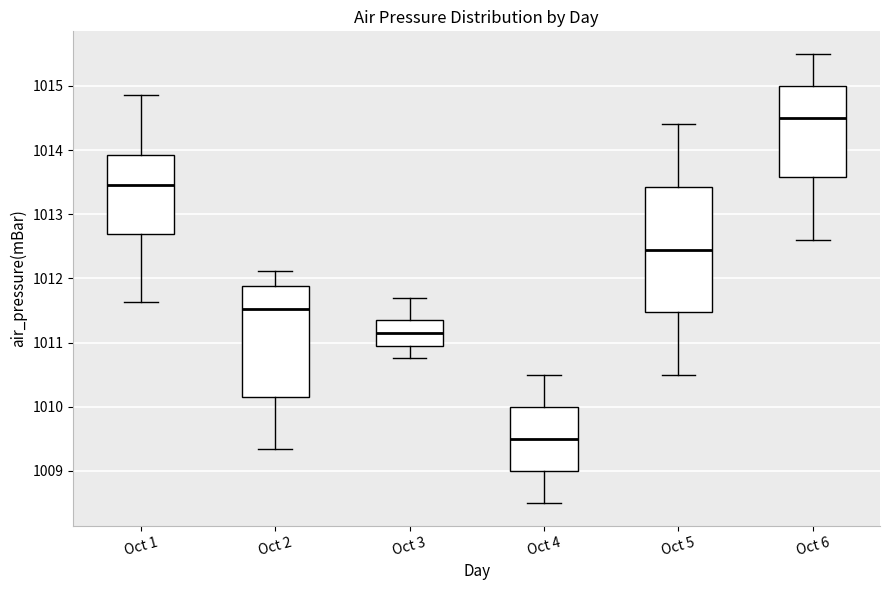

Reading left to right, transcribe this box plot: for each box, give where its median line is, the range the box spans, and where its two whiskers end, as read against the y-axis. The values are not printed on the chart, so give them approximately, as read against the axis.

Oct 1: median 1013.5, box 1012.7 to 1013.9, whiskers 1011.6 to 1014.9
Oct 2: median 1011.5, box 1010.2 to 1011.9, whiskers 1009.4 to 1012.1
Oct 3: median 1011.2, box 1011.0 to 1011.3, whiskers 1010.8 to 1011.7
Oct 4: median 1009.5, box 1009.0 to 1010.0, whiskers 1008.5 to 1010.5
Oct 5: median 1012.5, box 1011.5 to 1013.4, whiskers 1010.5 to 1014.4
Oct 6: median 1014.5, box 1013.6 to 1015.0, whiskers 1012.6 to 1015.5